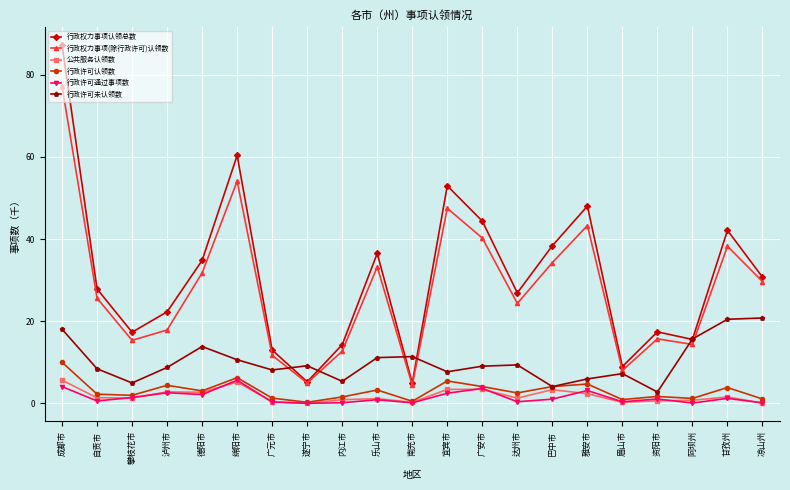

What position from the left is 泸州市?

4